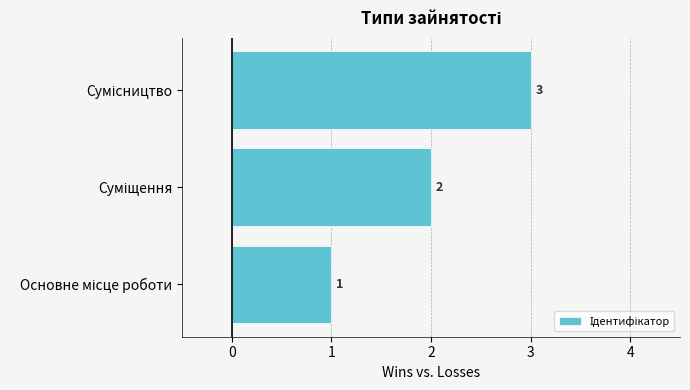

What is the sum of all values?

6